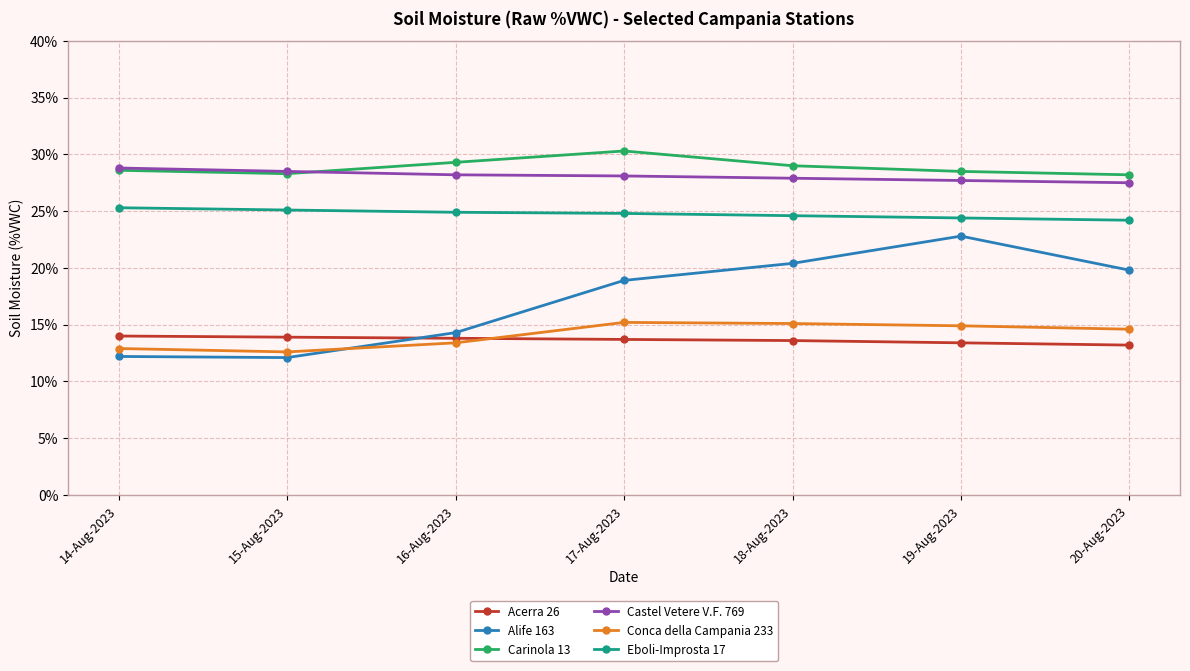

The Castel Vetere V.F. 769 series shows 12.6 at 14-Aug-2023. True or false?

False